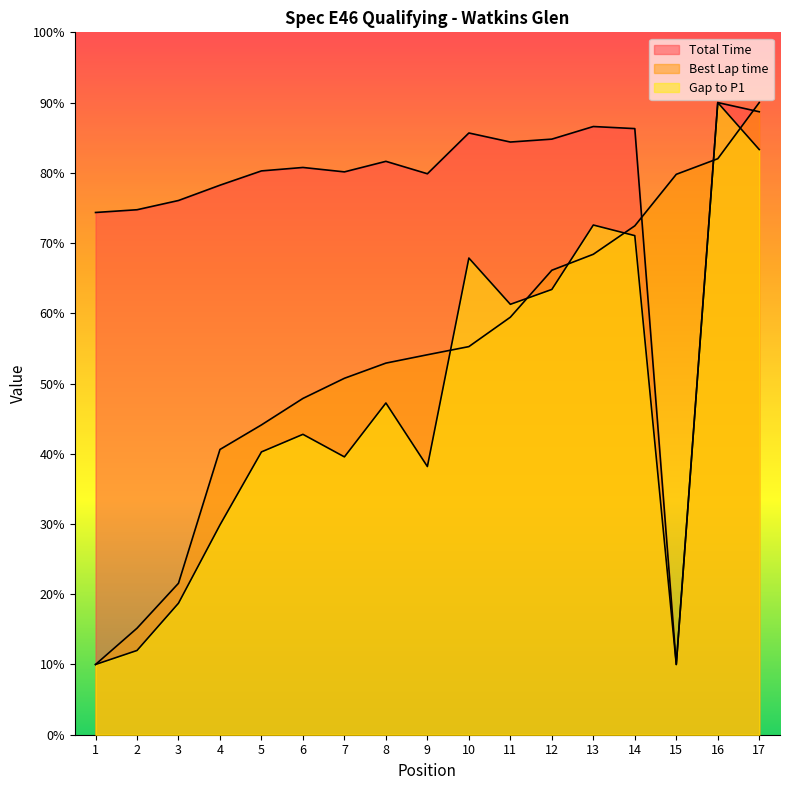

Where is the first local minimum for Total Time?

7